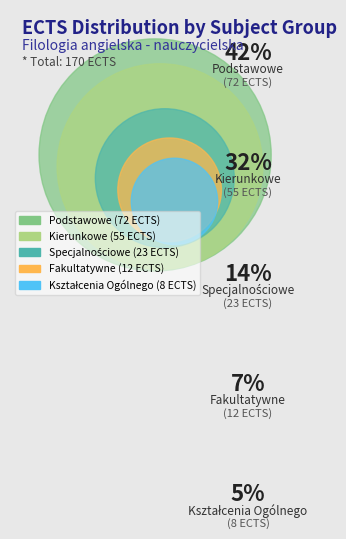

How many segments does this pie chart have?

5